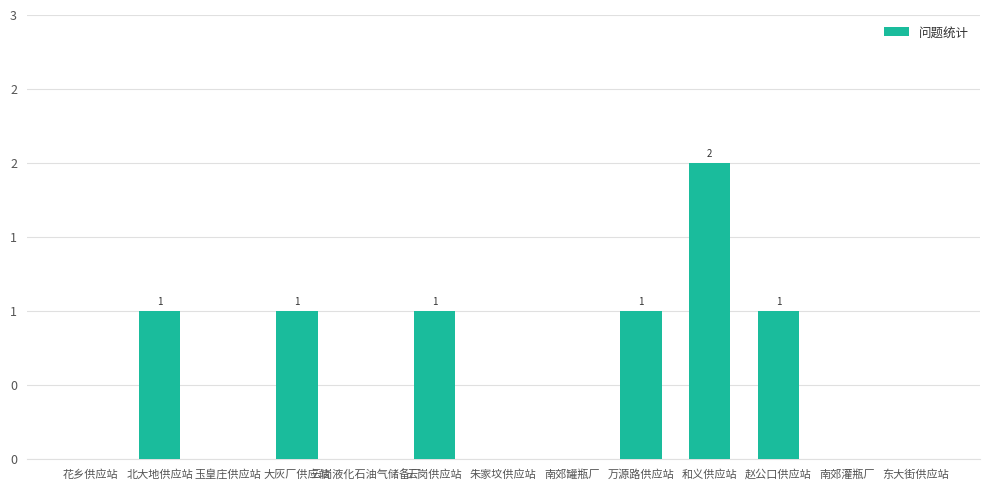

Are the bars horizontal?

No